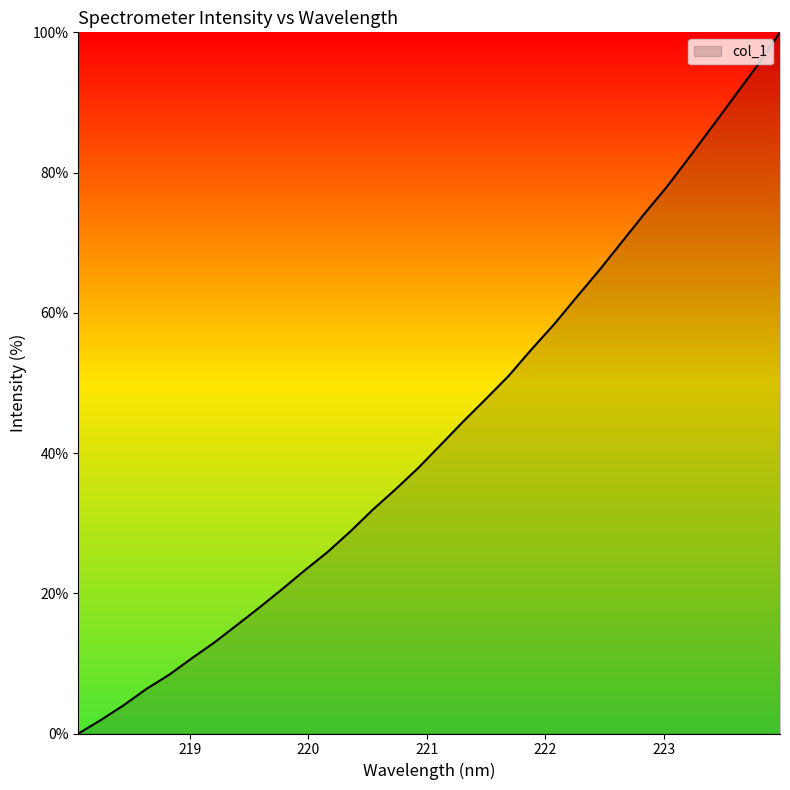

What is the greatest value displayed?

100.0